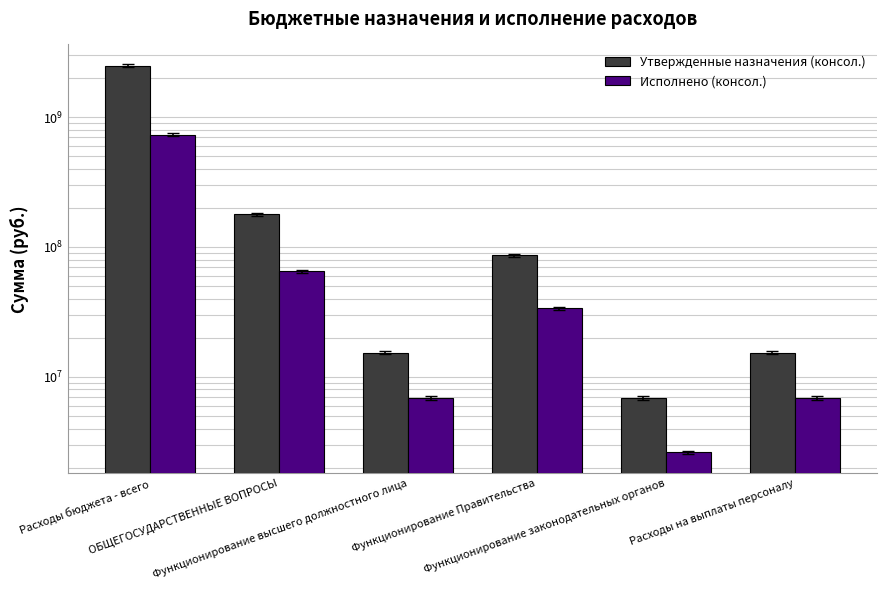

How many distinct data groups are displayed?

2